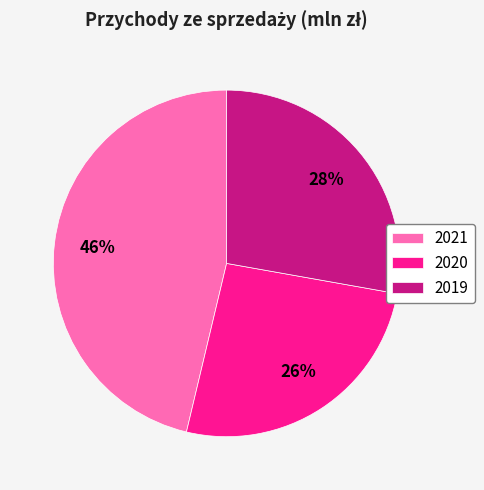

To the nearest percent, what is the average slice percentage?

33%